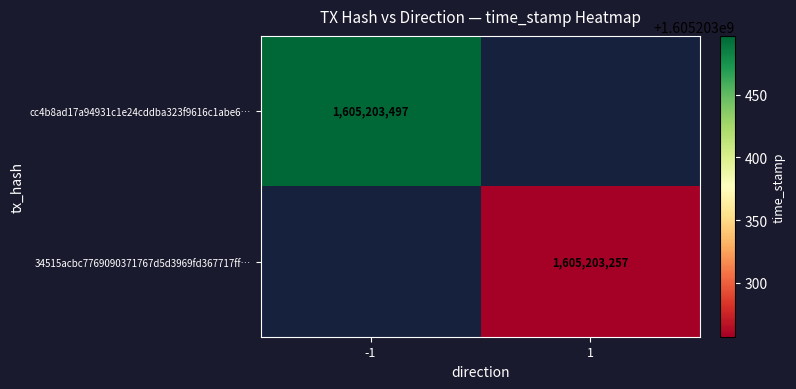

What is the highest value of the 34515acbc7769090371767d5d3969fd367717ff series?

1605203257